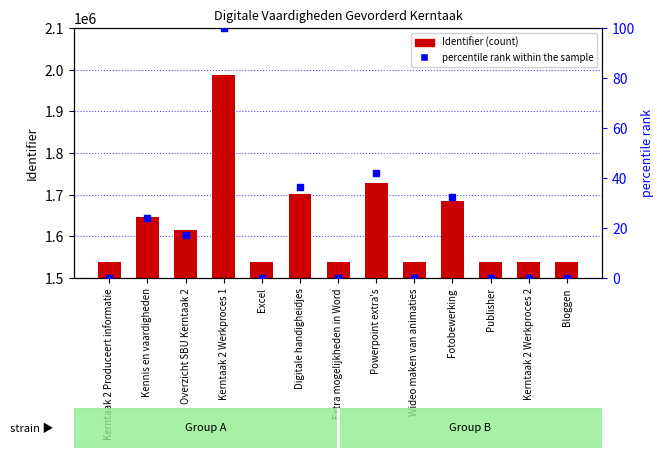

Which series reaches the minimum Y coordinate?

percentile rank within the sample